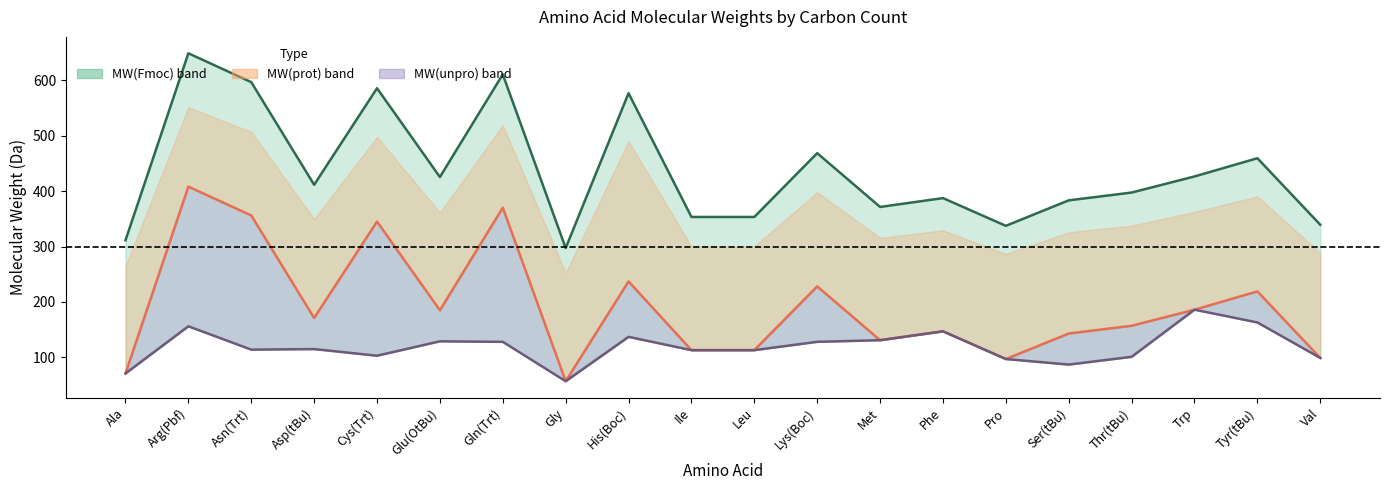

True or false: MW(prot) has more than 0 interior local peaks.

True